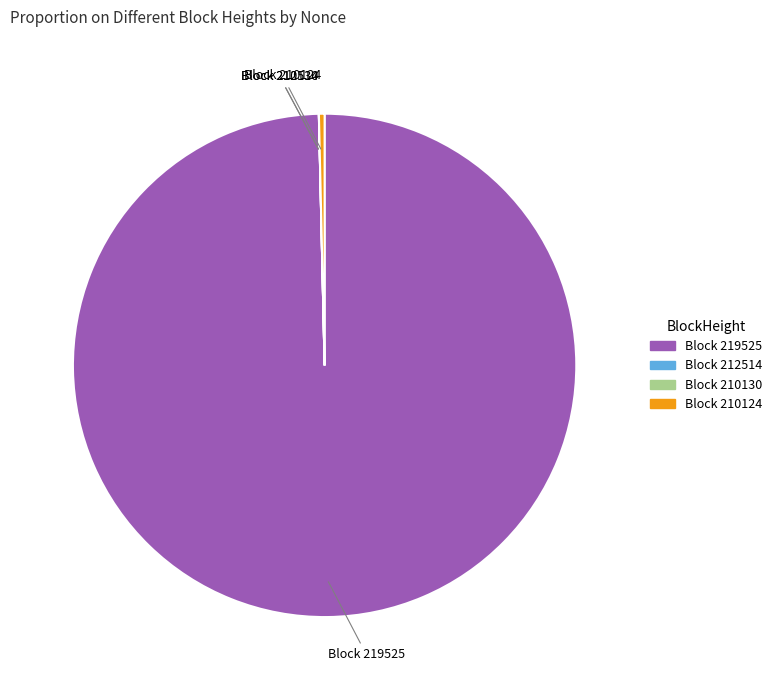

True or false: Block 210124 accounts for 0% of the total.

True